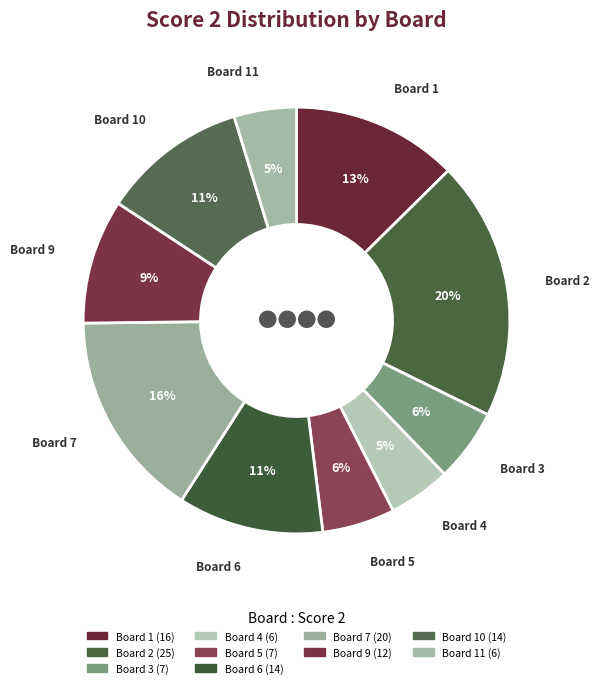

How many slices are in this pie chart?

10